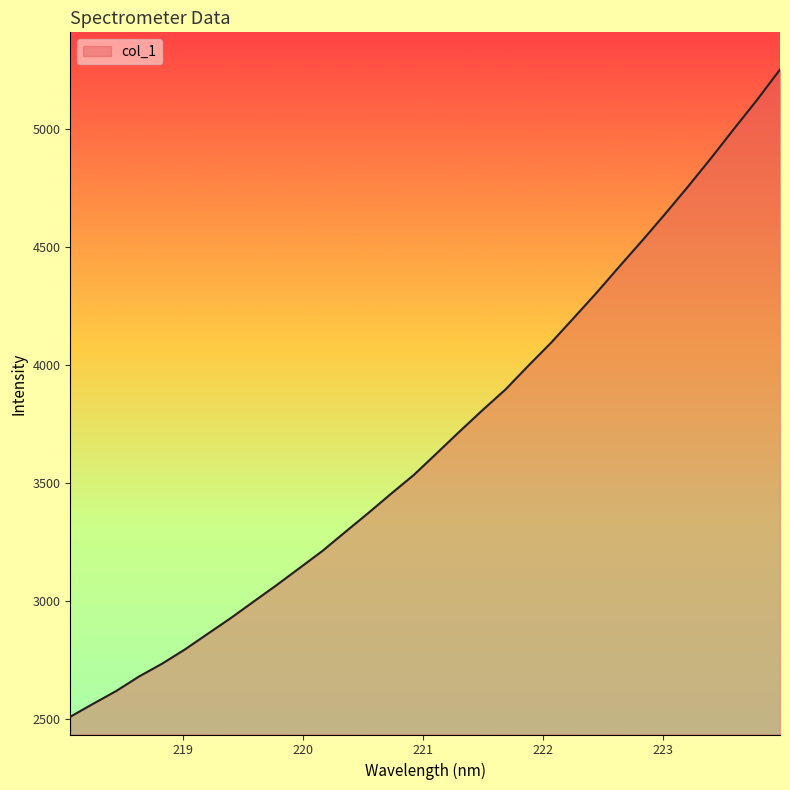

What is the greatest value displayed?

5252.4